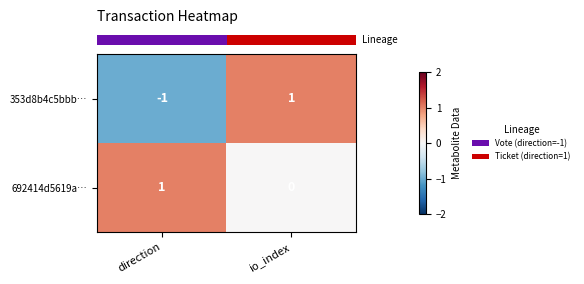

List the series in order of their overall mean, lowest first.

353d8b4c5bbb…, 692414d5619a…